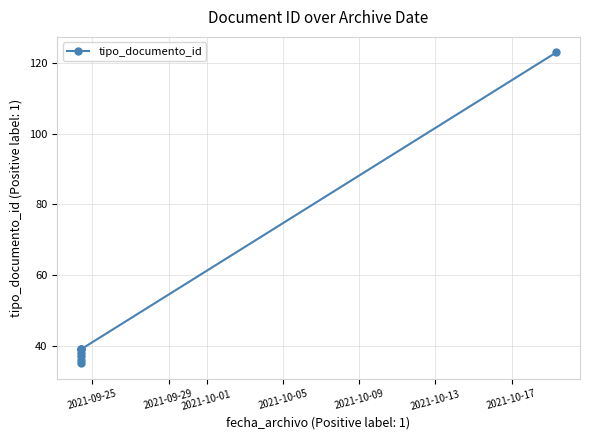

True or false: the data has more than 0 interior local peaks.

False